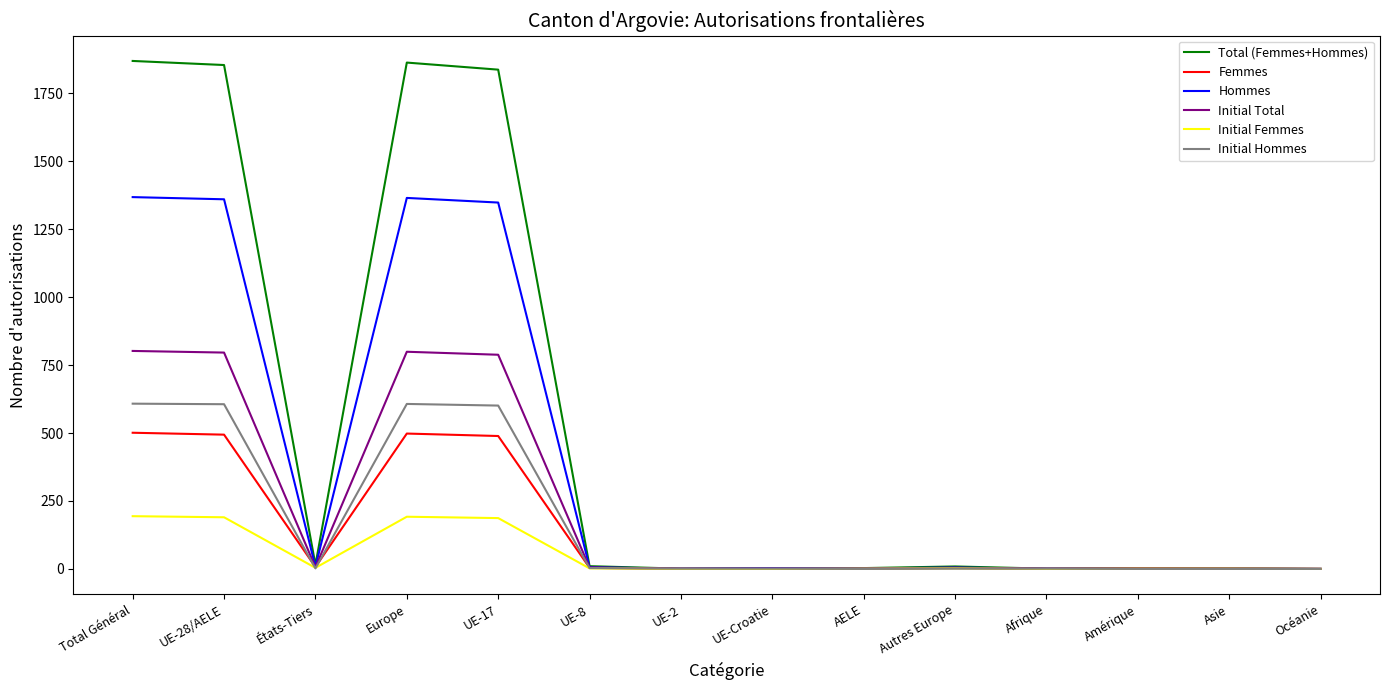

What is the difference between the second highest and second lowest values in the Hommes series?

1364